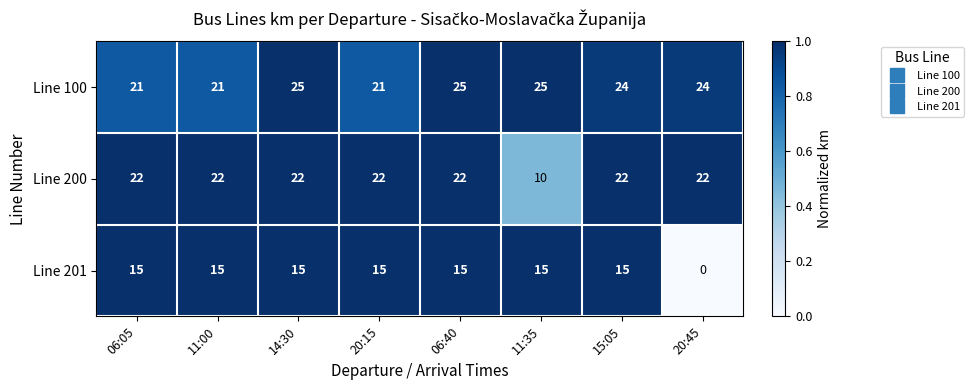

Which series has the widest spread of values?

Line 201